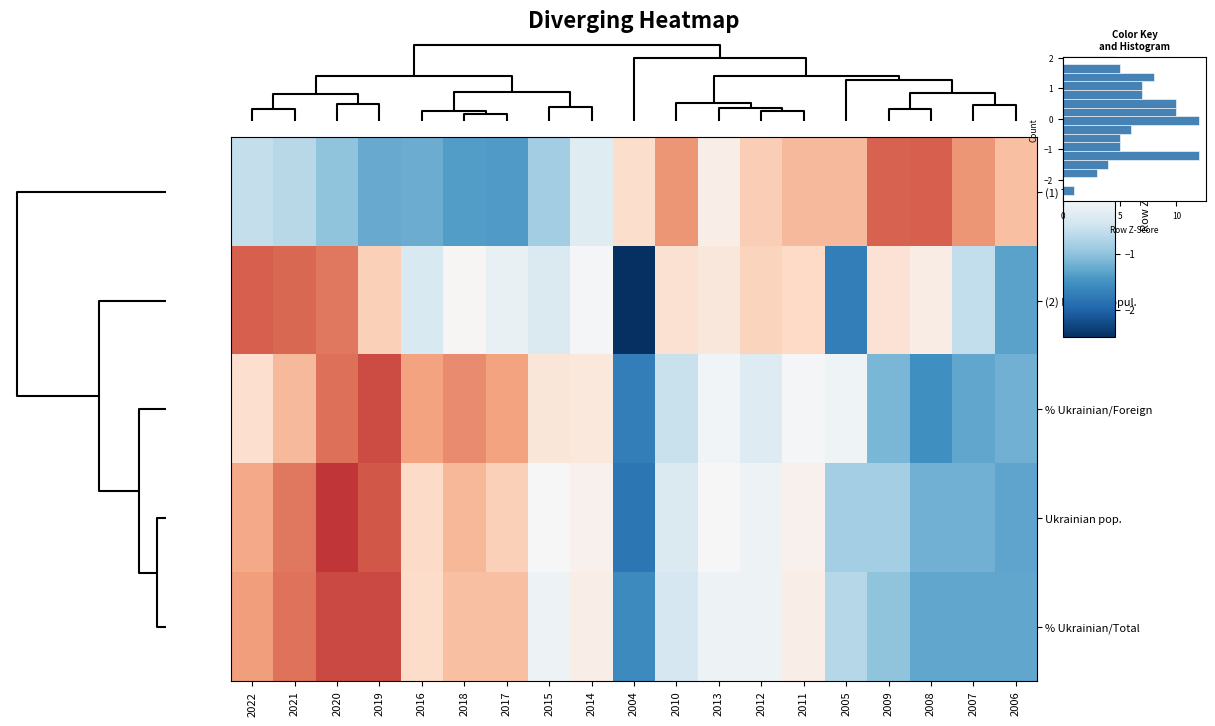

What is the total value across all series at 2008?

-2.3